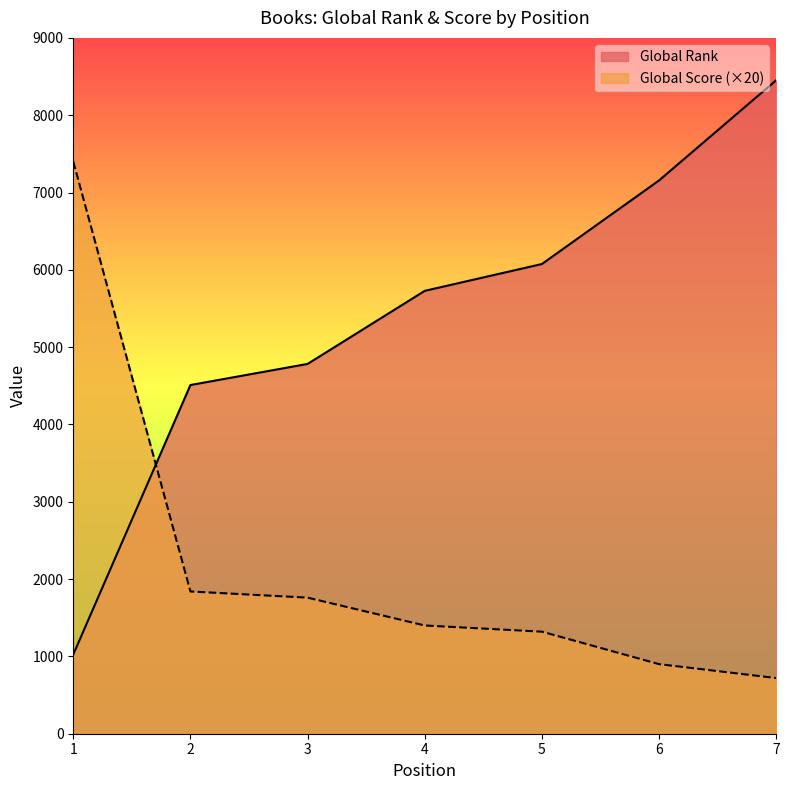

List the series in order of their peak value, lowest first.

Global Score (×20), Global Rank